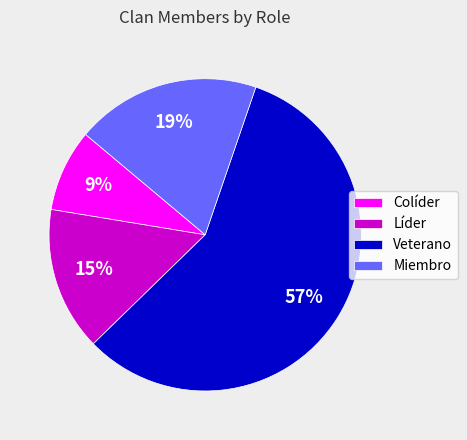

Rank the categories by value from highest to lowest.

Veterano, Miembro, Líder, Colíder